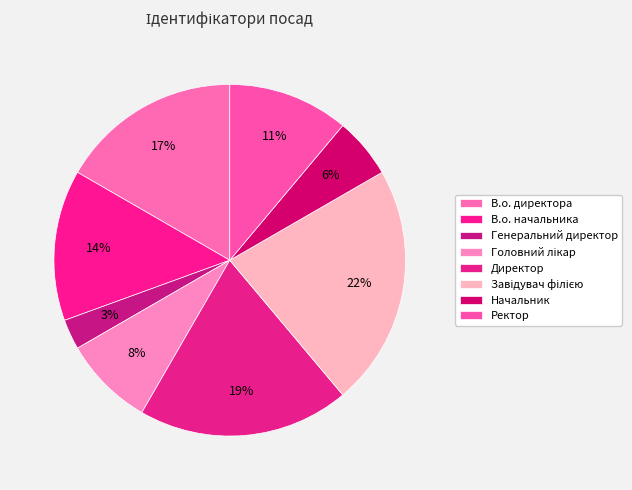

To the nearest percent, what percentage of the pie is Головний лікар?

8%